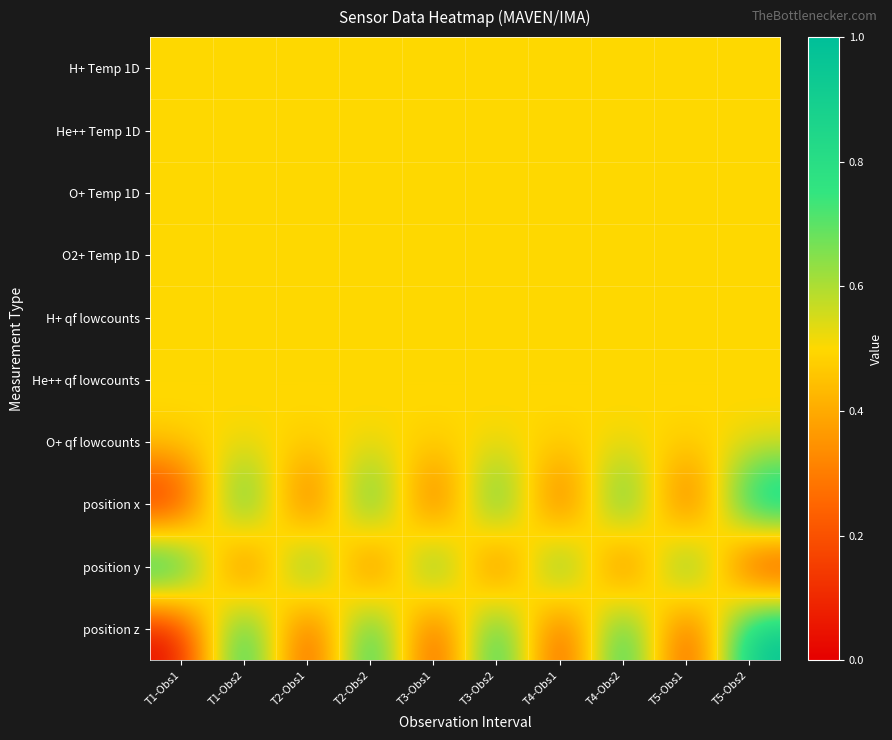

At which category is the sum across all series the highest?

T1-Obs2